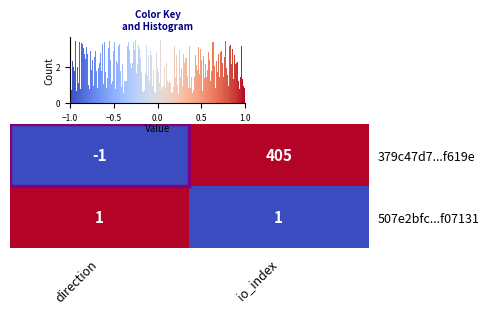

What is the difference between the highest and lowest values at direction?

2